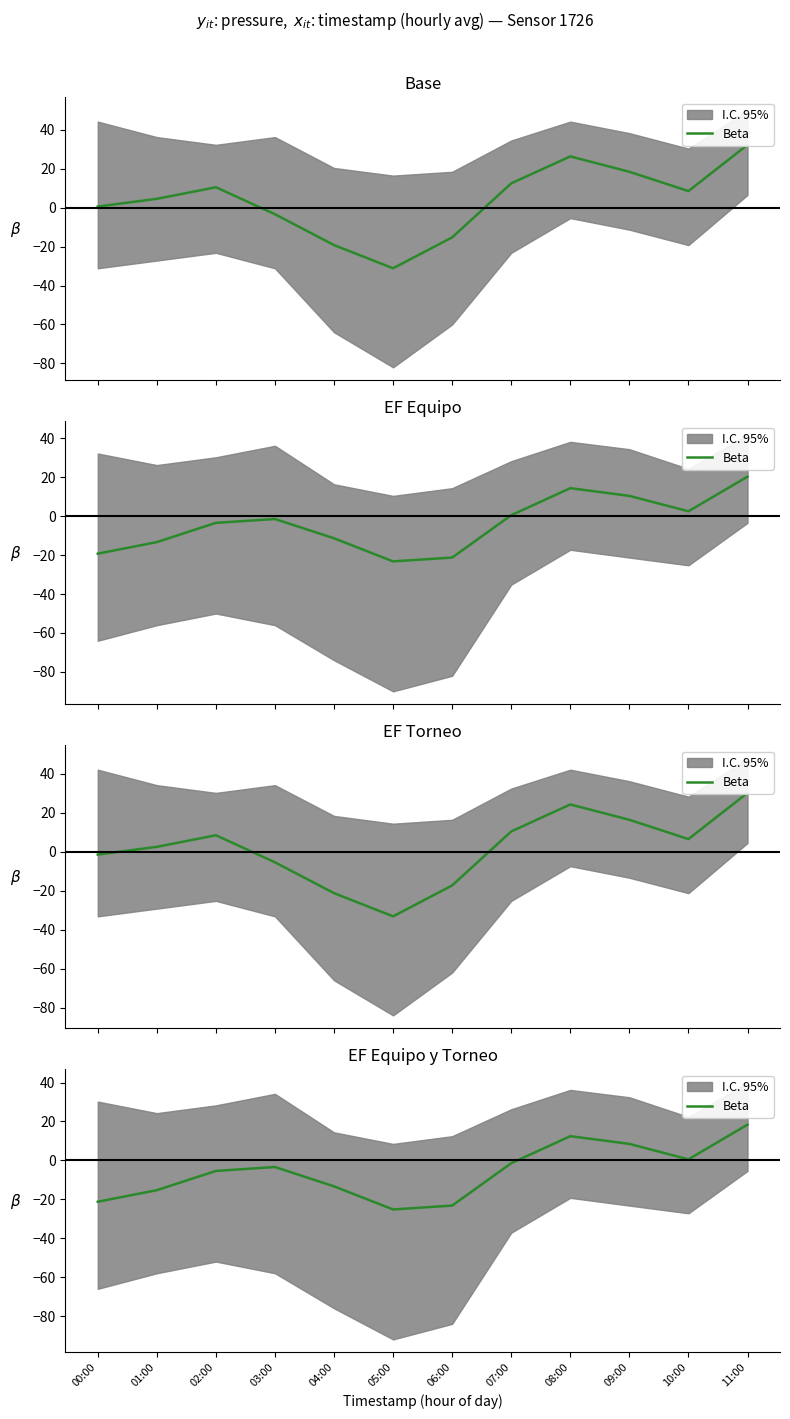

Is this an area chart (filled region under the line)?

No